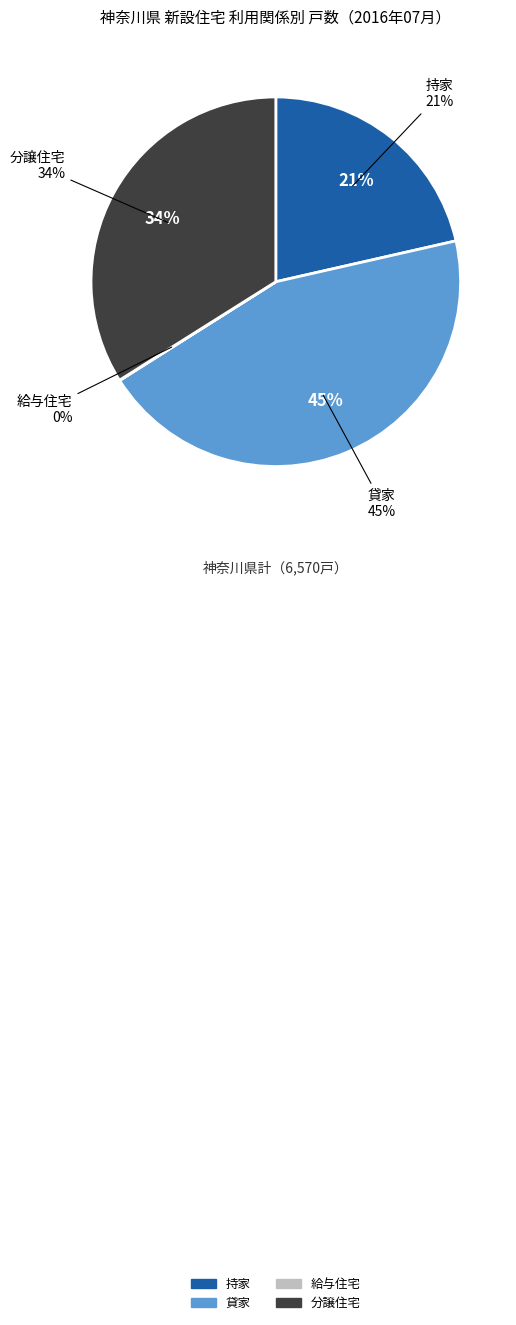

Which has a higher value, 貸家 or 分譲住宅?

貸家